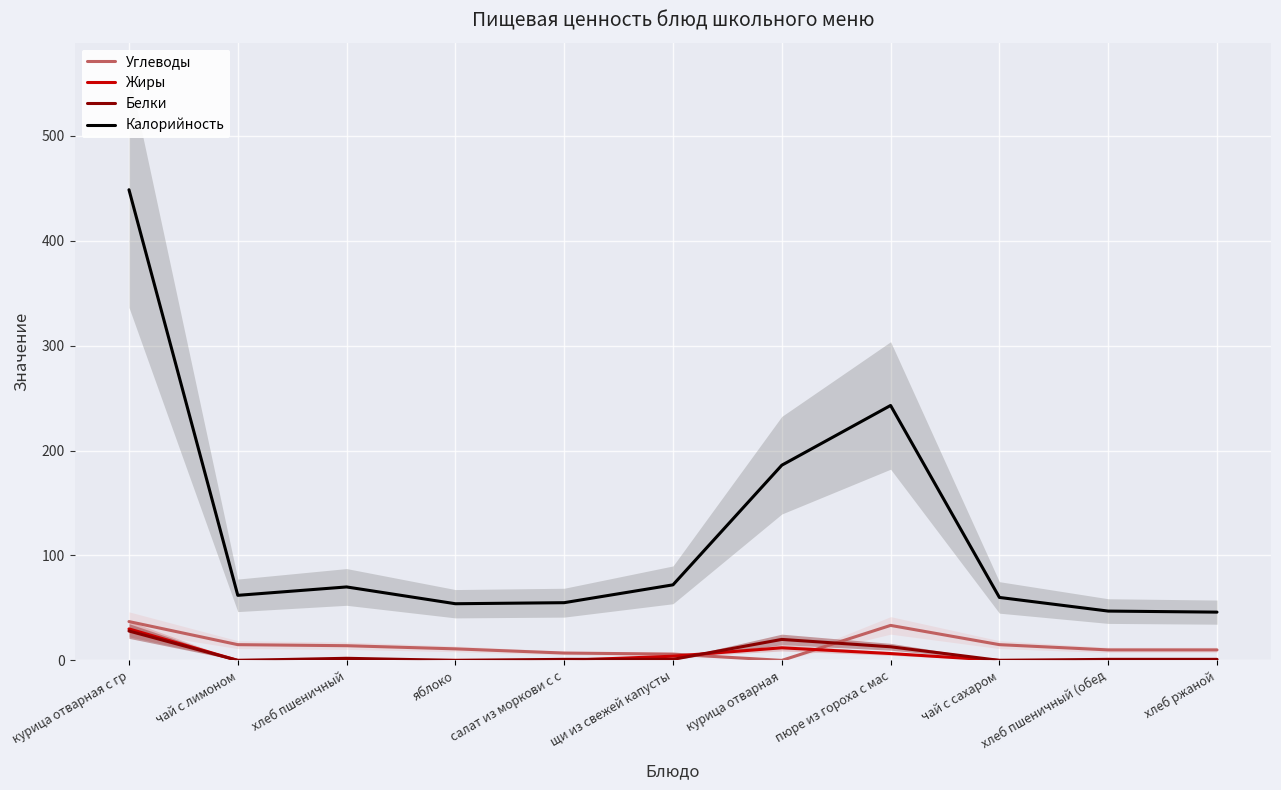

What is the spread (max minus min) of values at щи из свежей капусты?

71.0